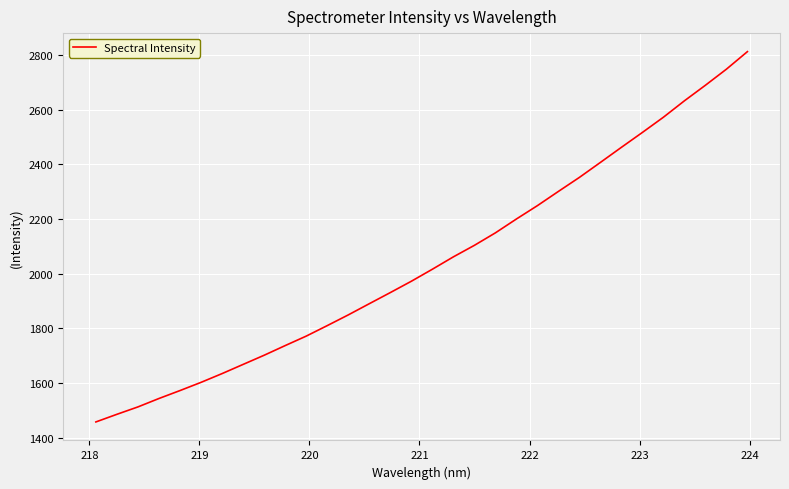

What is the smallest value displayed?

1458.3